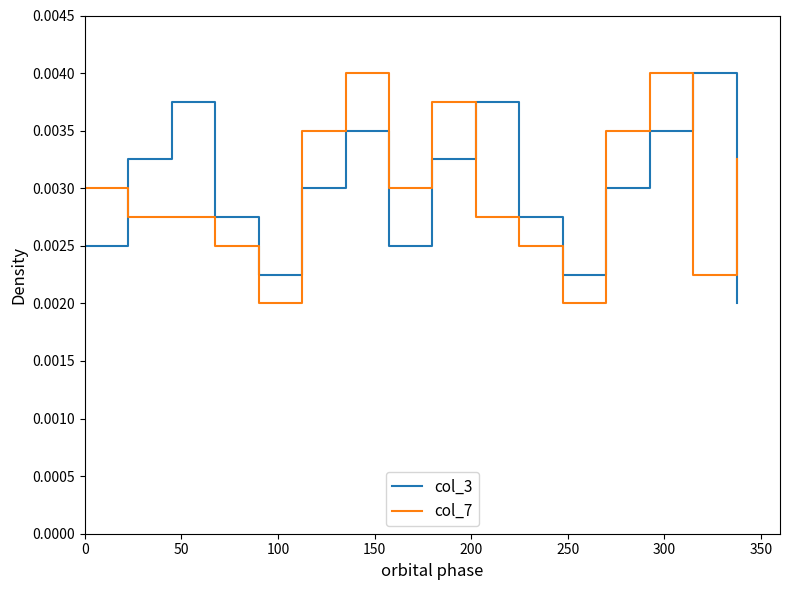

How many times do col_3 and col_7 cross each other?

6